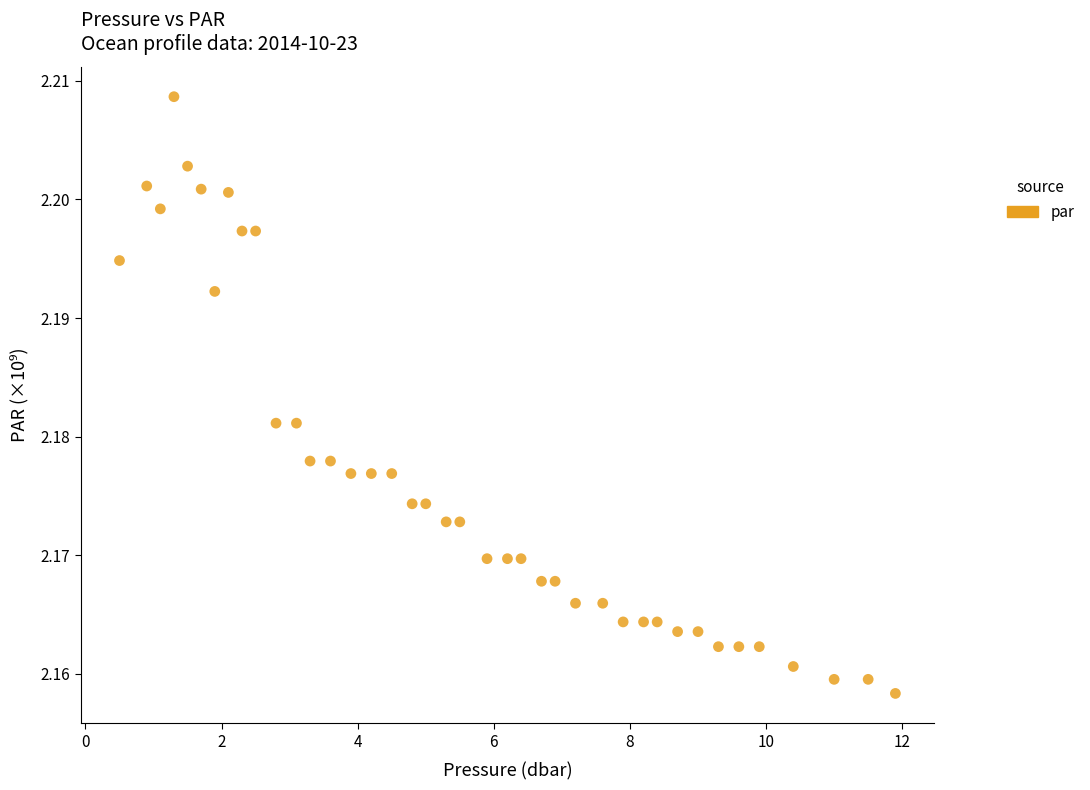

How many data points are displayed?

40